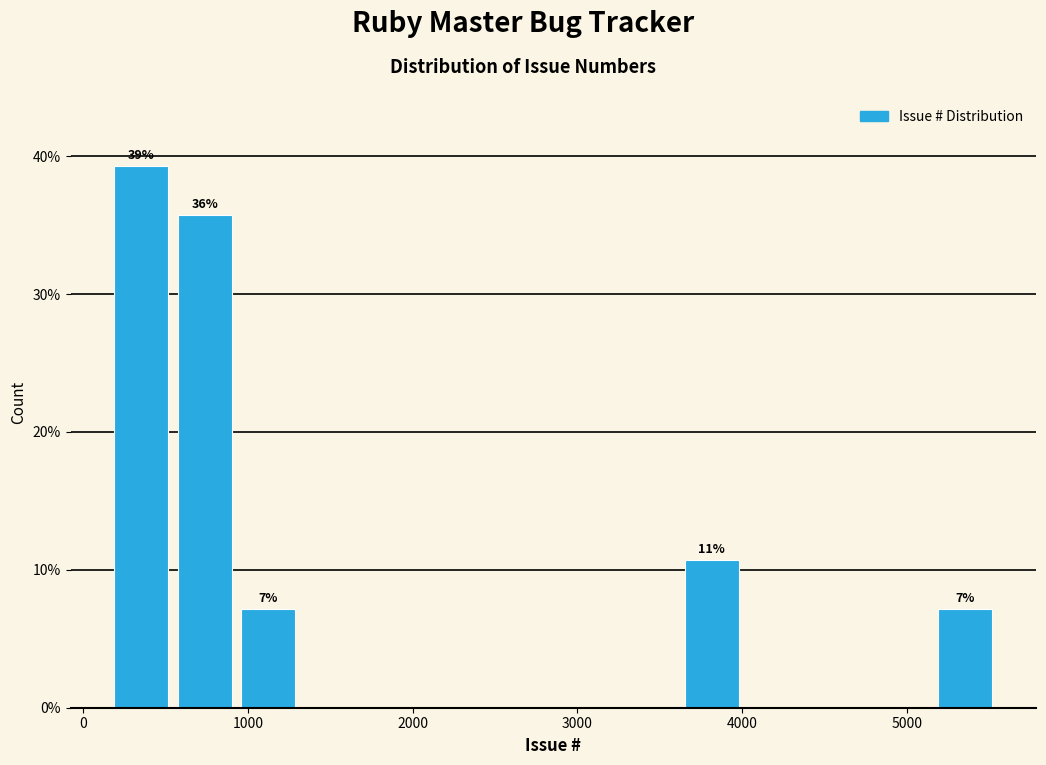

Read against the x-axis, roughly where is the centre of the tallest bar?

400